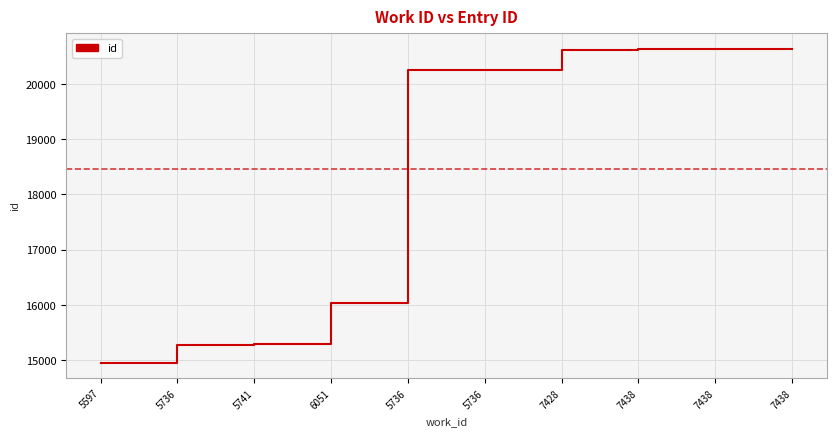

How many categories are shown in the chart?

10